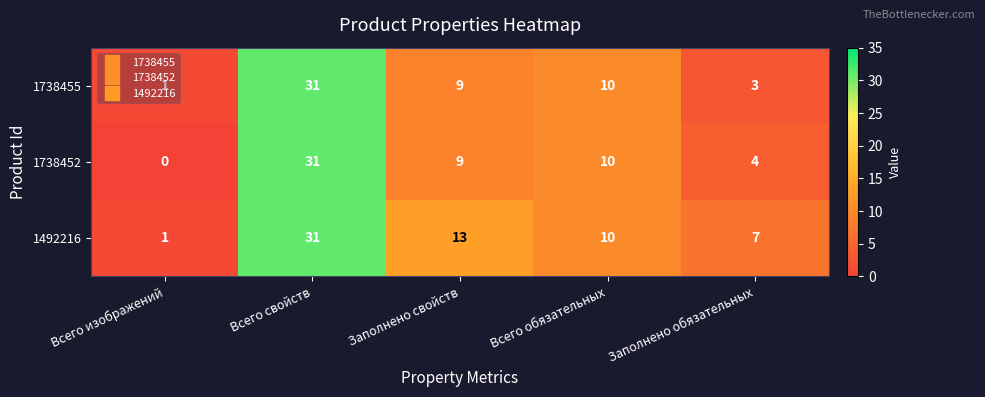

Between Всего изображений and Заполнено свойств, which series saw the biggest shift?

1492216